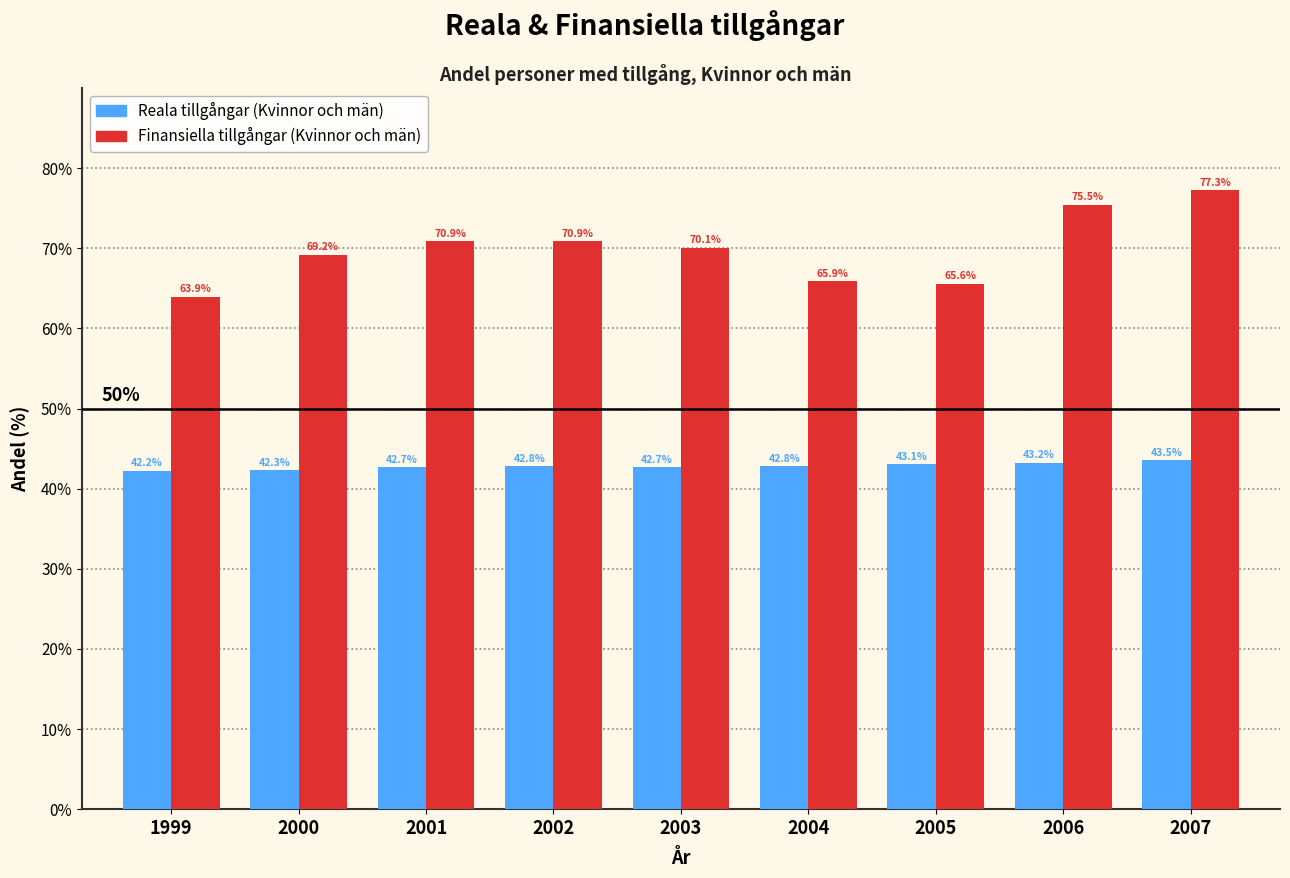

Reading left to right, transcribe all the data shown in this chart.

Reala tillgångar (Kvinnor och män): 42.2	42.3	42.7	42.8	42.7	42.8	43.1	43.2	43.5
Finansiella tillgångar (Kvinnor och män): 63.9	69.2	70.9	70.9	70.1	65.9	65.6	75.5	77.3